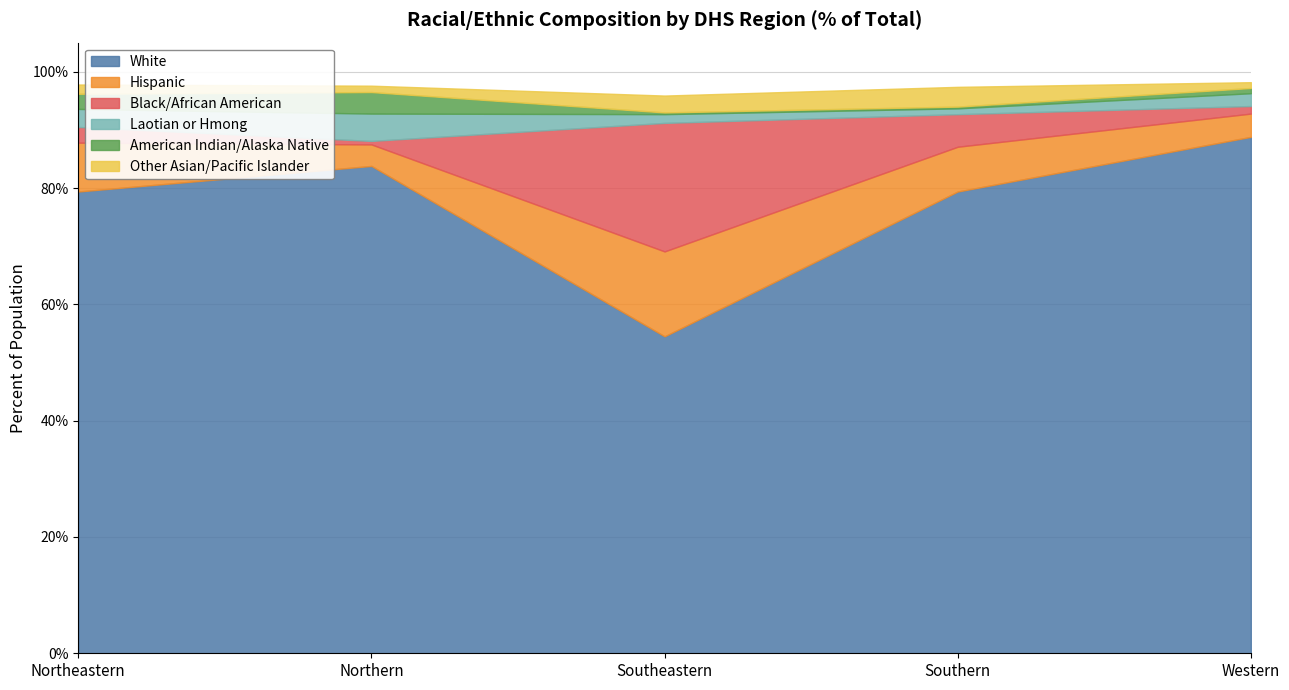

At which category does Other Asian/Pacific Islander reach its first local valley?

Northern